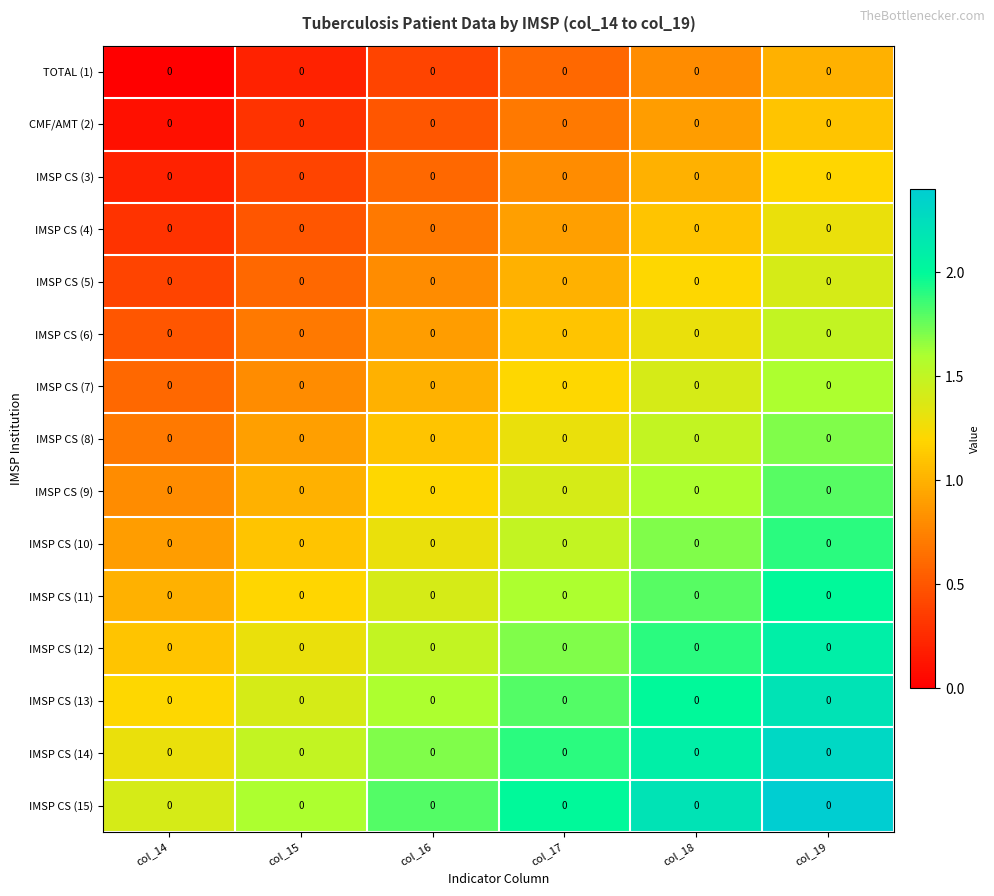

At col_16, list the series in order from smallest to largest.

TOTAL (1), CMF/AMT (2), IMSP CS (3), IMSP CS (4), IMSP CS (5), IMSP CS (6), IMSP CS (7), IMSP CS (8), IMSP CS (9), IMSP CS (10), IMSP CS (11), IMSP CS (12), IMSP CS (13), IMSP CS (14), IMSP CS (15)